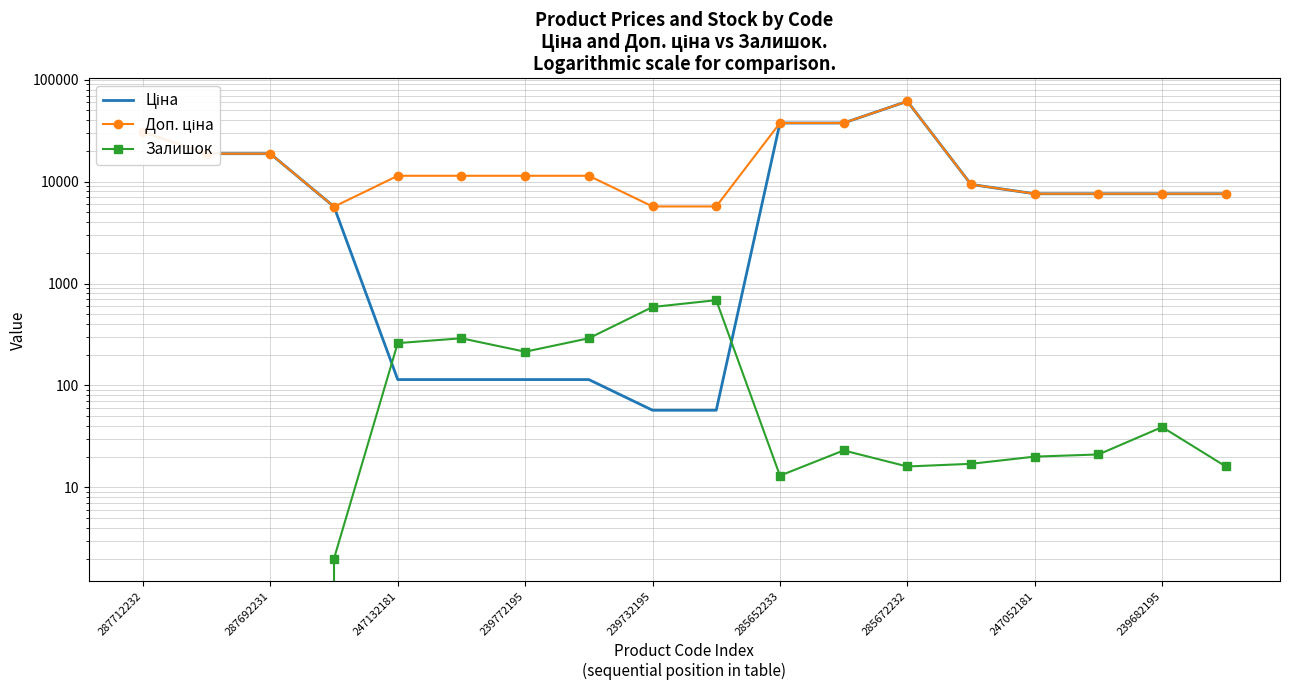

Rank the series at 239682195 from lowest to highest value.

Залишок, Ціна, Доп. ціна